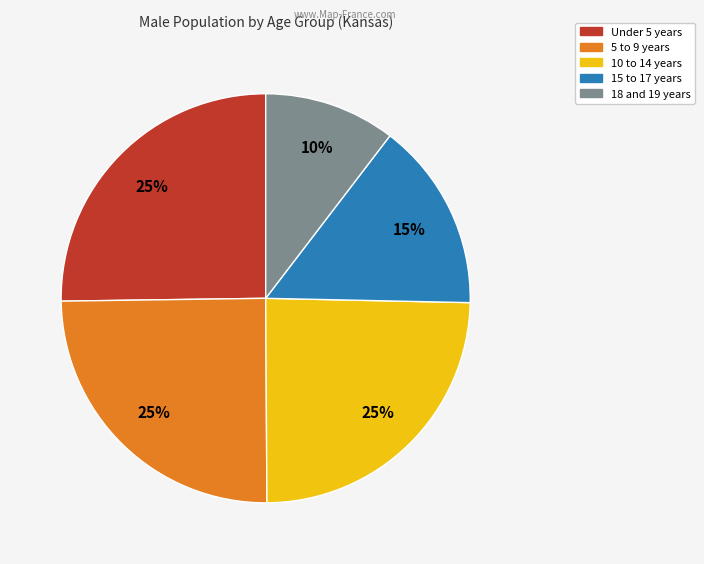

Which has a higher value, 18 and 19 years or 15 to 17 years?

15 to 17 years